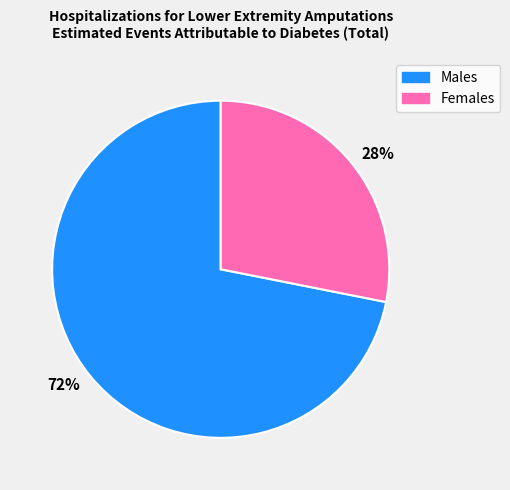

What percentage is the 72% slice, to the nearest percent?

72%